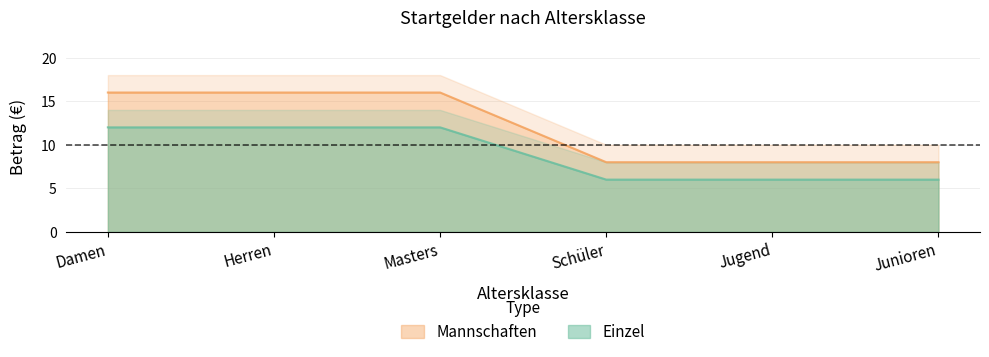

At which category is the sum across all series the highest?

Damen